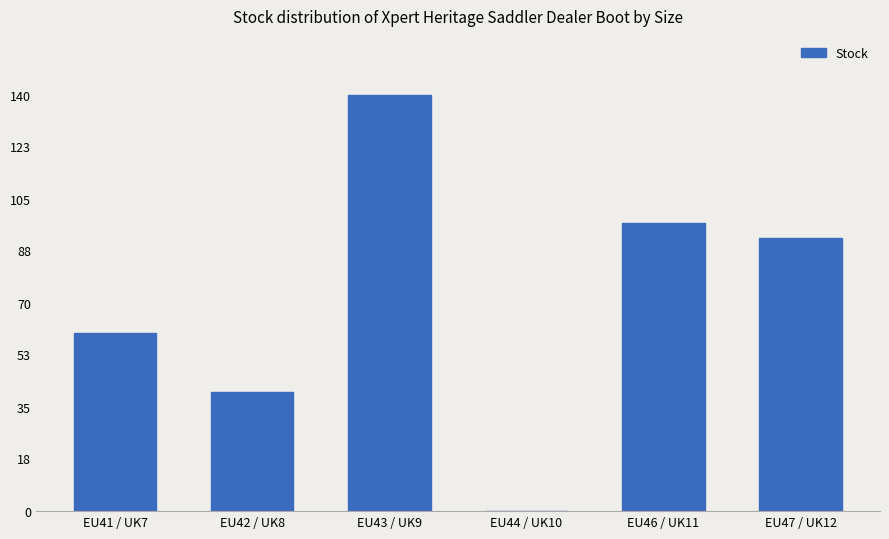

The value at EU42 / UK8 is 62. True or false?

False